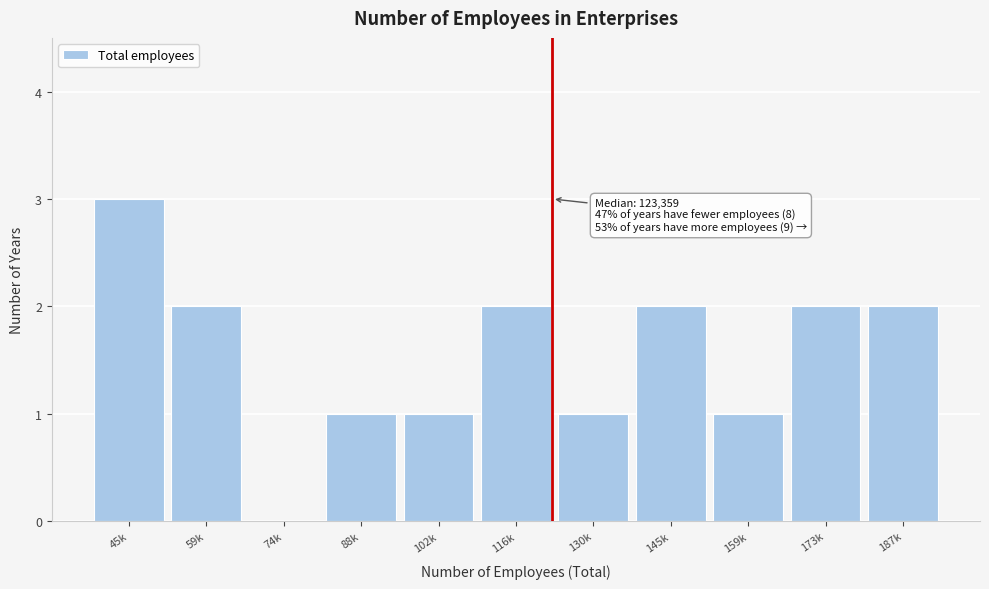

Reading right to left, extract all data points from this chart.

187k=2	173k=2	159k=1	145k=2	130k=1	116k=2	102k=1	88k=1	74k=0	59k=2	45k=3